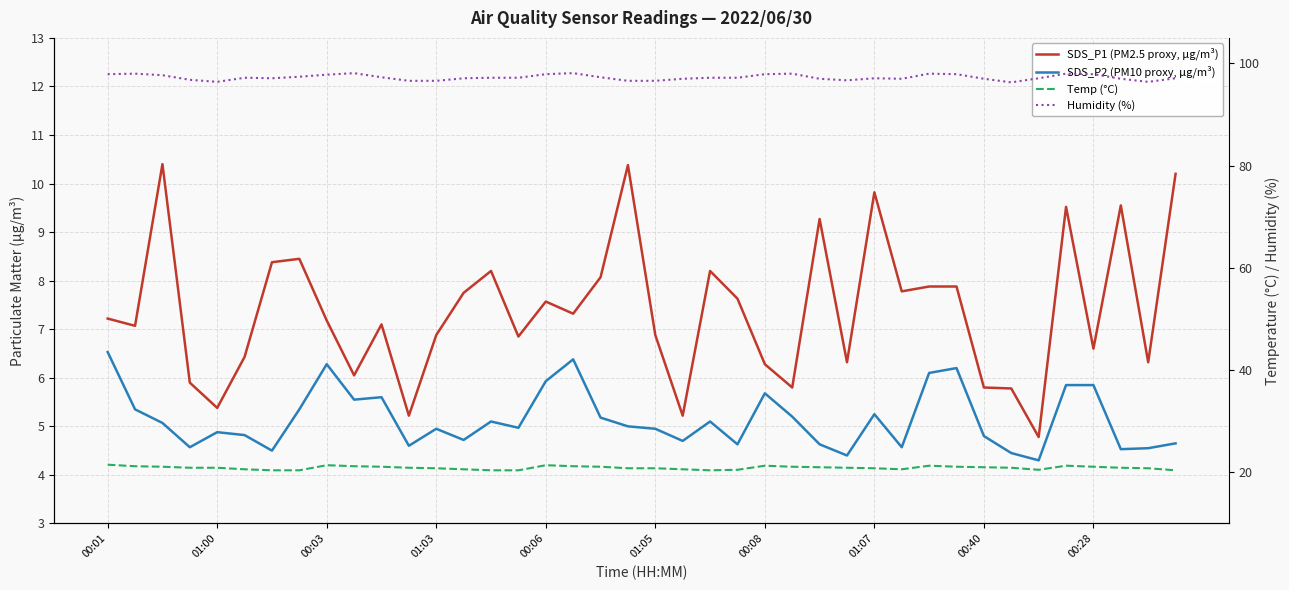

Is this an area chart (filled region under the line)?

No